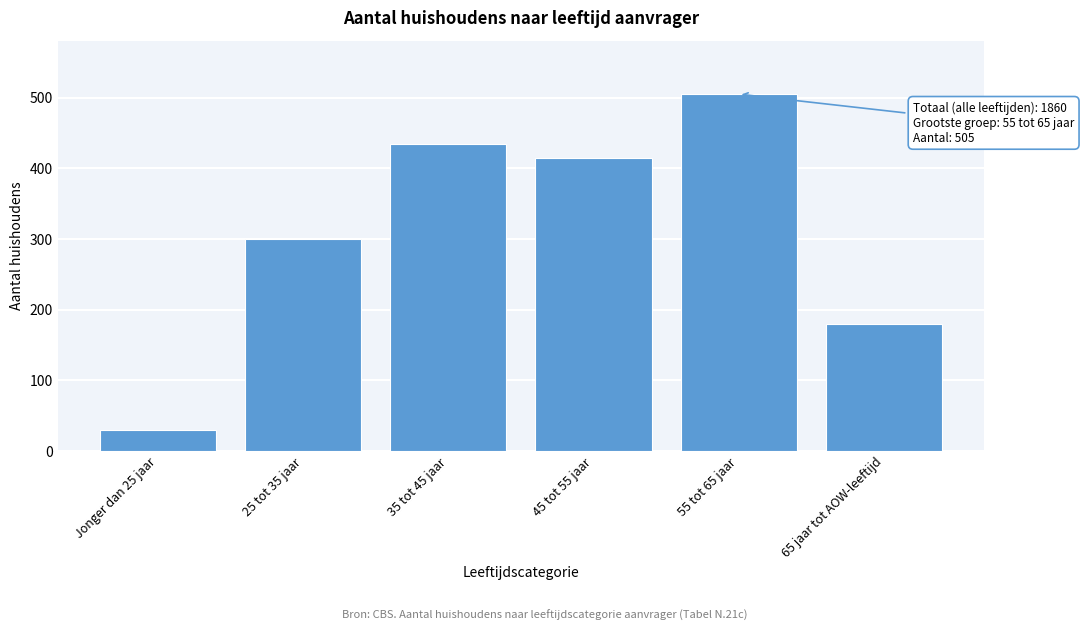

Reading left to right, list all the values displayed in this chart.

30	300	435	415	505	180